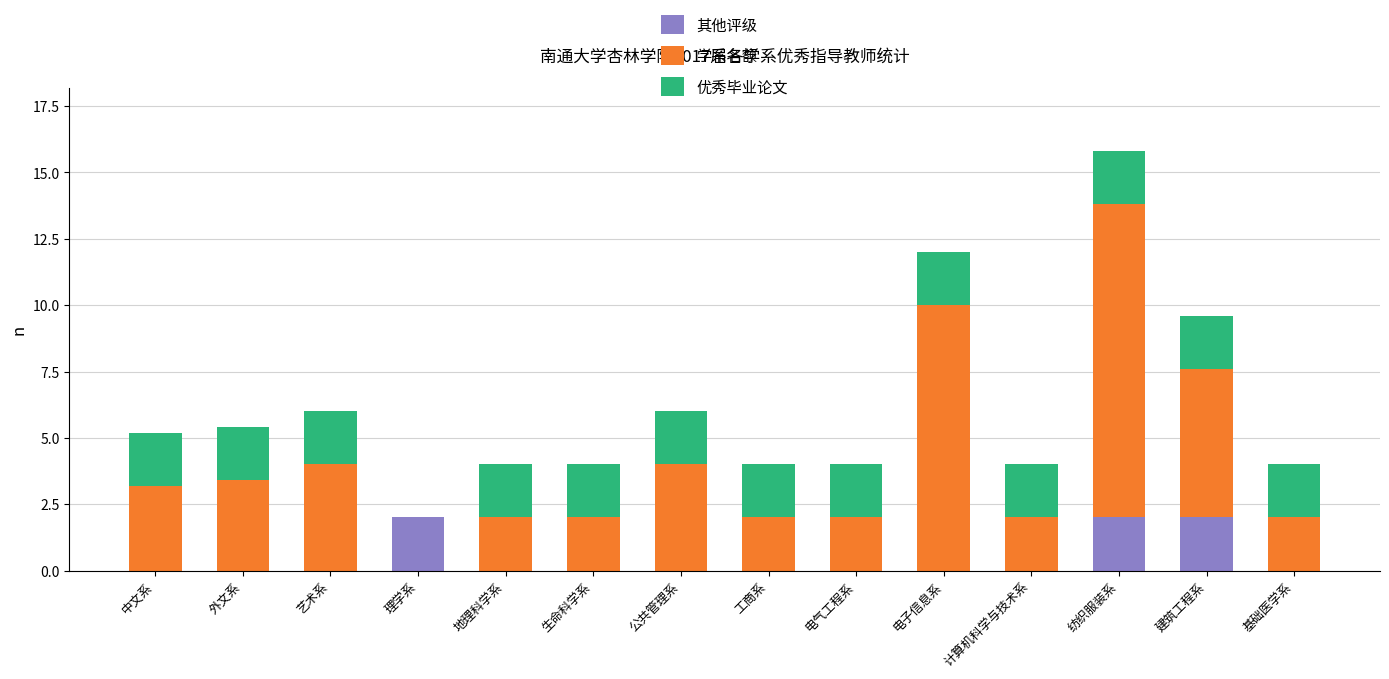

What is the total value across all series at 纺织服装系?

15.8